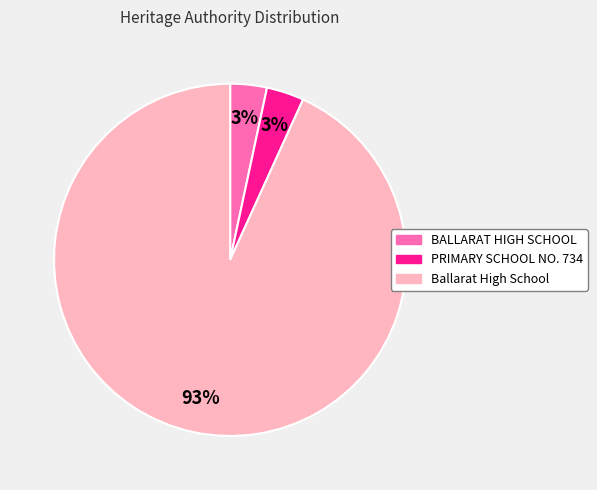

How many slices are in this pie chart?

3